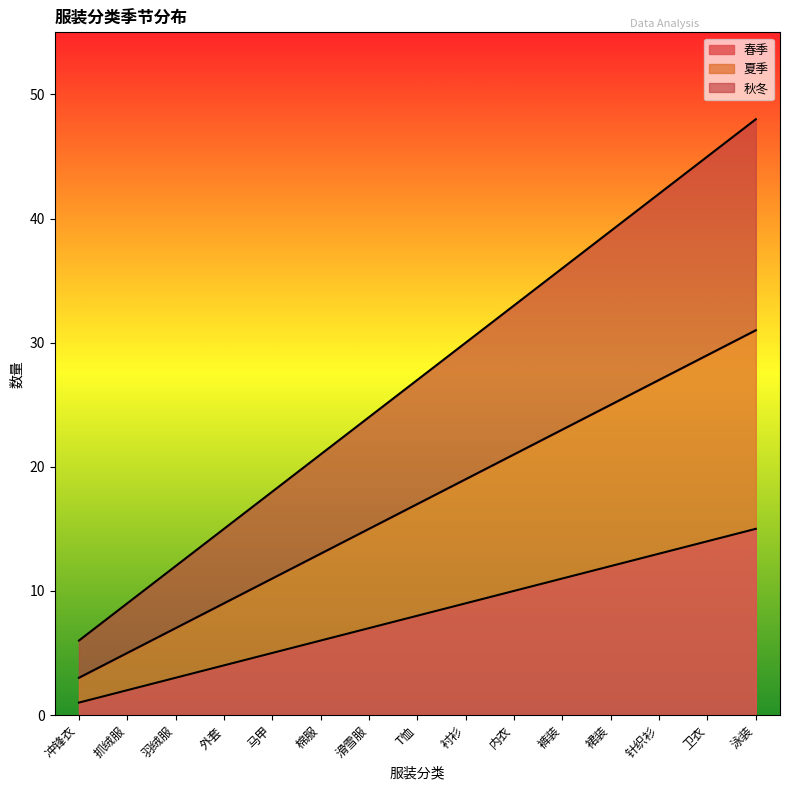

True or false: 夏季 and 春季 cross at least once.

False